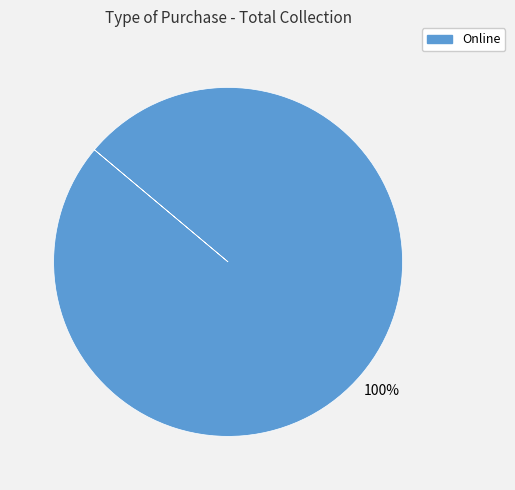

How many segments does this pie chart have?

1